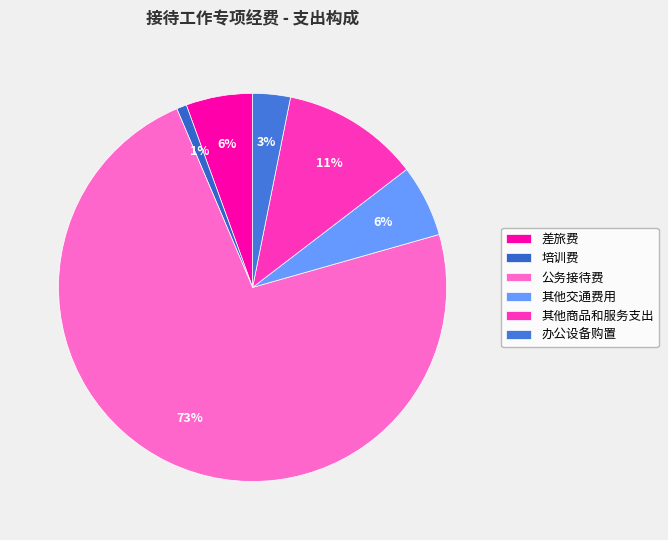

To the nearest percent, what is the combined percentage of 公务接待费 and 其他交通费用?

79%